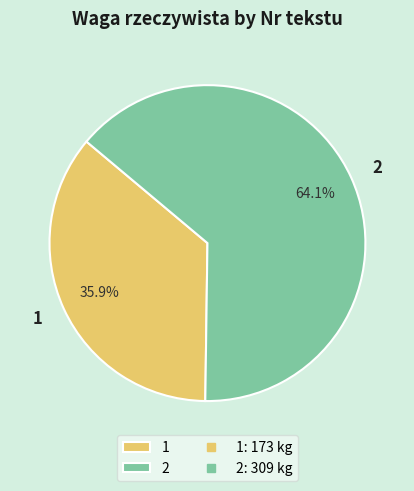

To the nearest percent, what is the difference between the 2 and 1 slice percentages?

28%